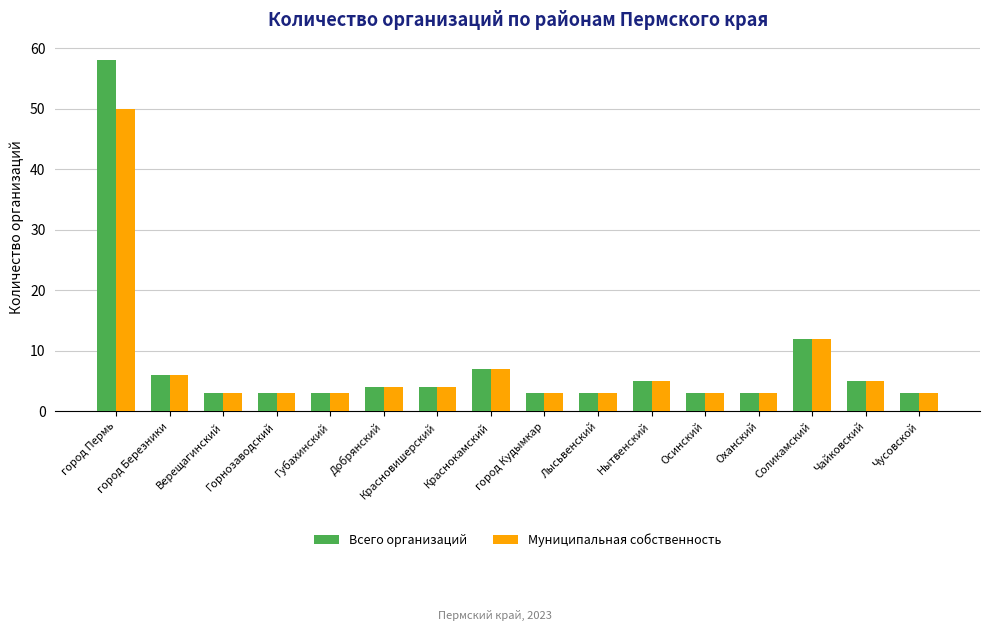

How many data points in Муниципальная собственность are less than 4?

8